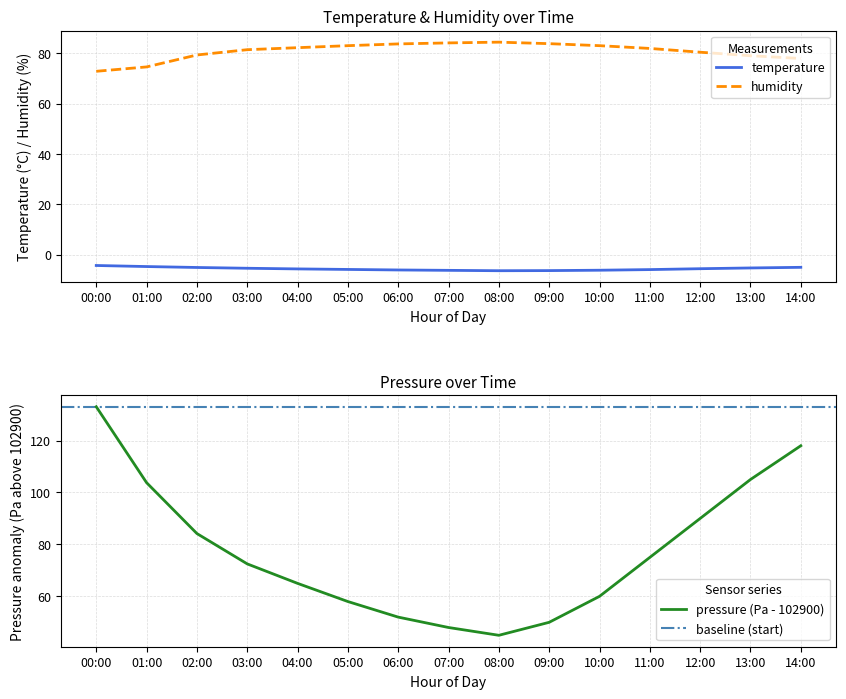

Rank the categories by temperature value from highest to lowest.

00:00, 01:00, 14:00, 02:00, 13:00, 03:00, 12:00, 04:00, 05:00, 11:00, 06:00, 10:00, 07:00, 09:00, 08:00